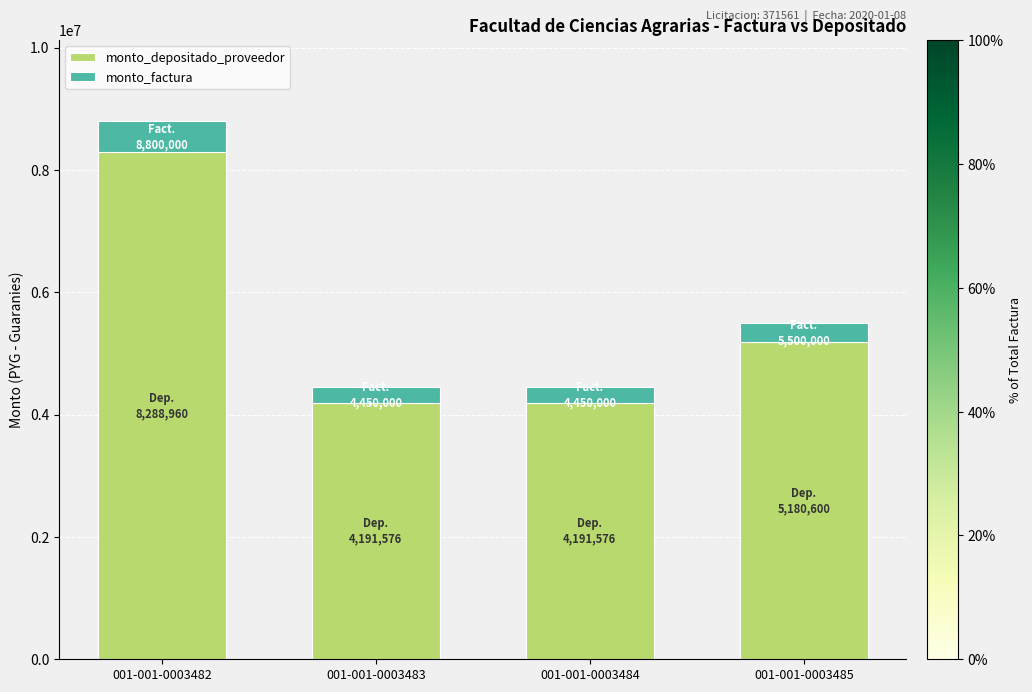

What is the minimum value for monto_depositado_proveedor?

4191576